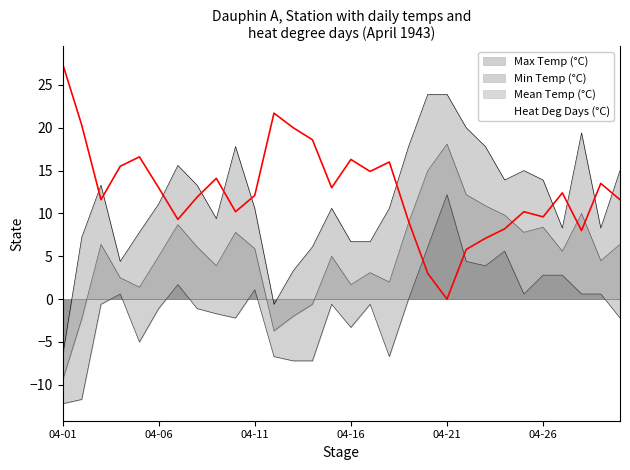

True or false: Min Temp (°C) has a value of 0.7 at 04-07.

False